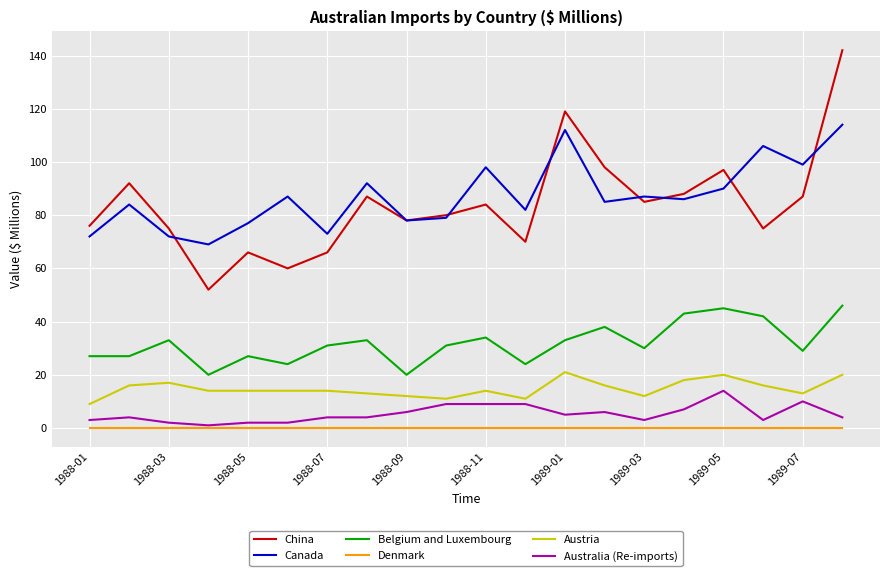

List the series in order of their peak value, highest first.

China, Canada, Belgium and Luxembourg, Austria, Australia (Re-imports), Denmark